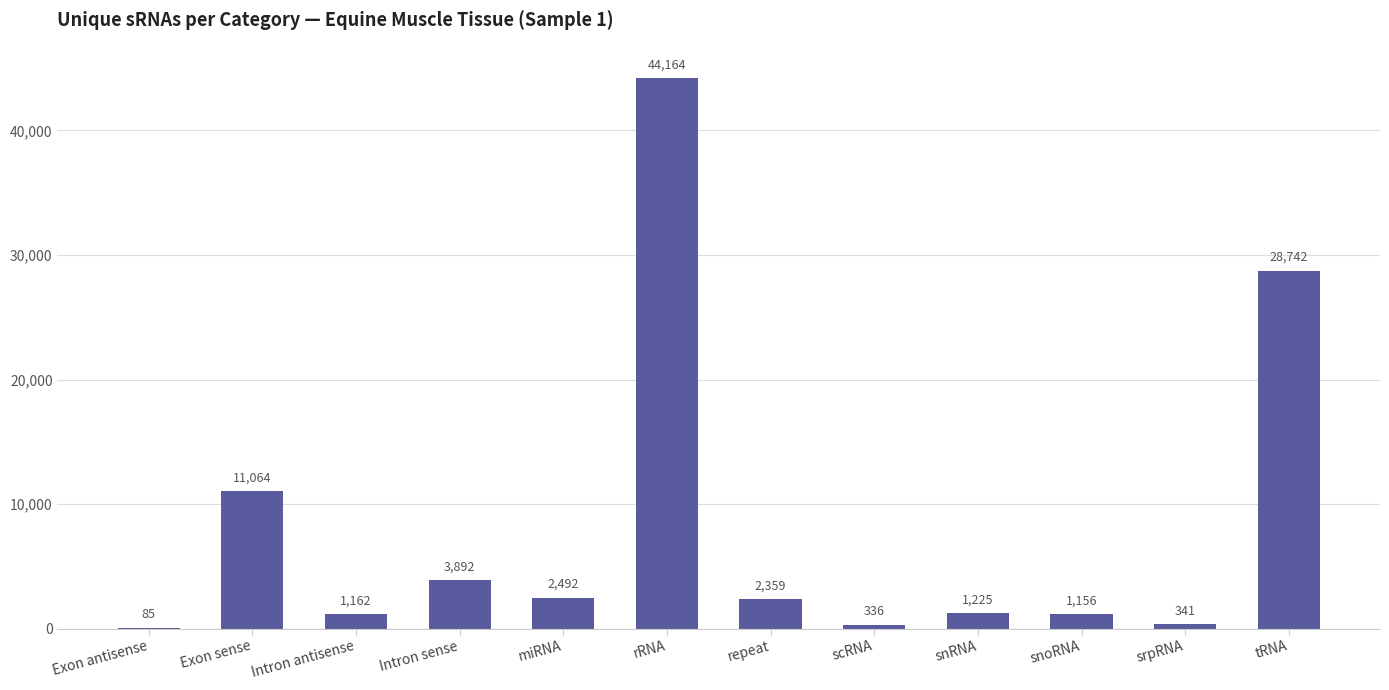

True or false: the data shows 1156 at snoRNA.

True